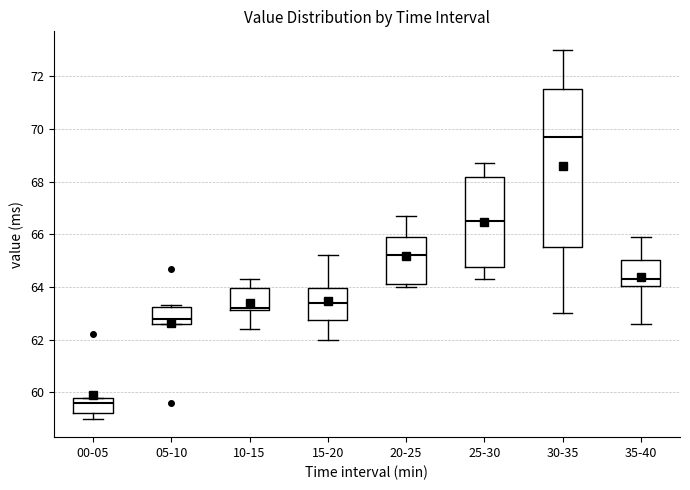

Comparing the boxes themselves (not the whiskers), which one is the tallest?

30-35